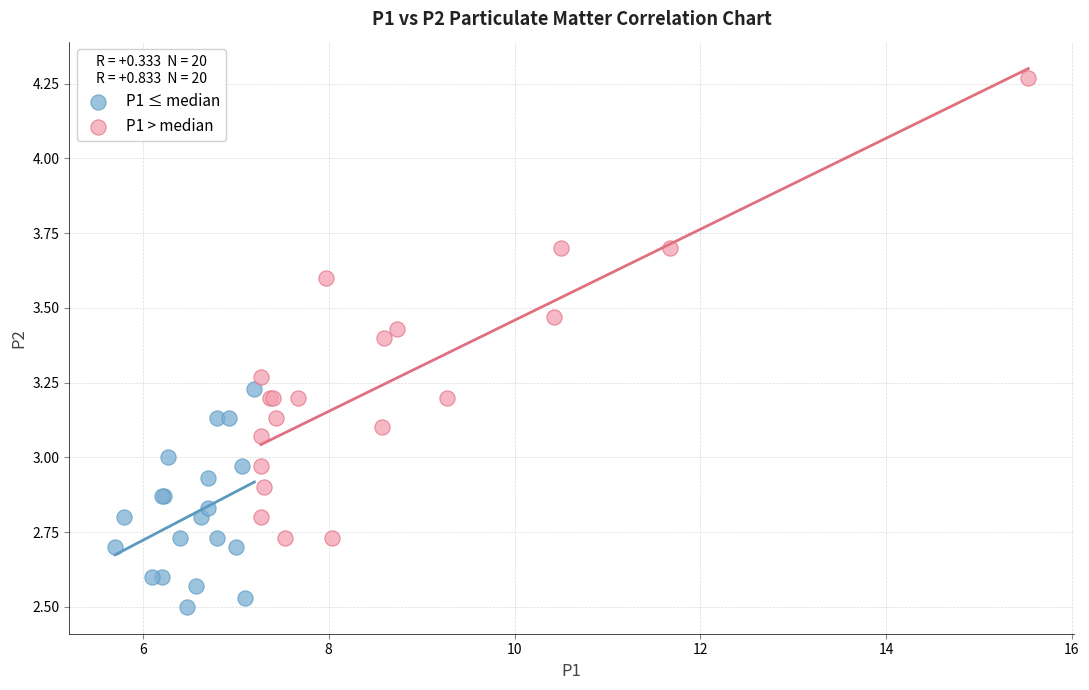

Which series has the largest Y range (max minus min)?

P1 > median